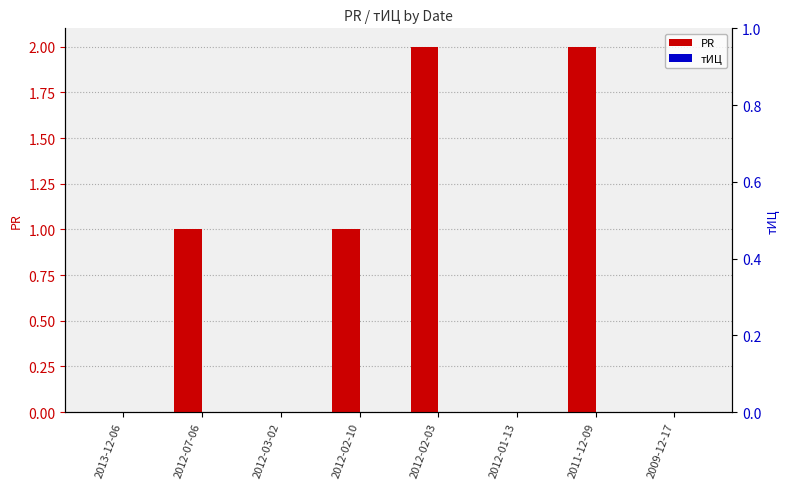

How many bars are there in total?

16